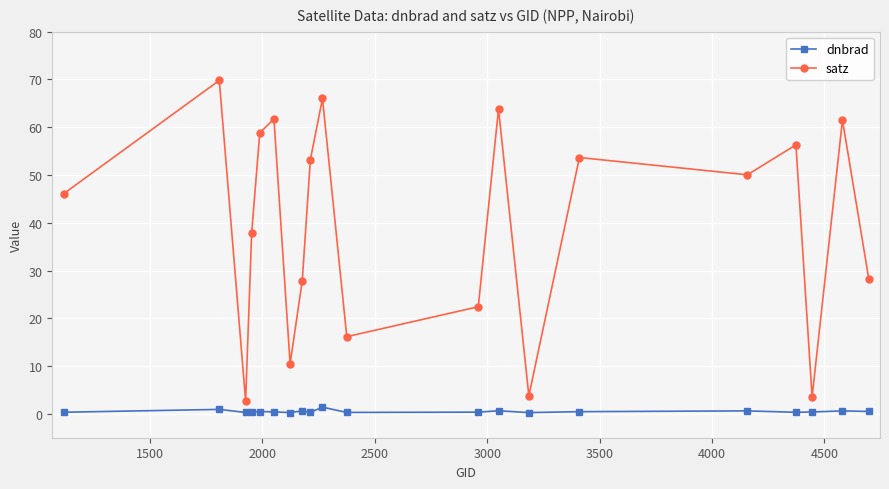

What is the value of the dnbrad point at the 3rd from the left?

0.3